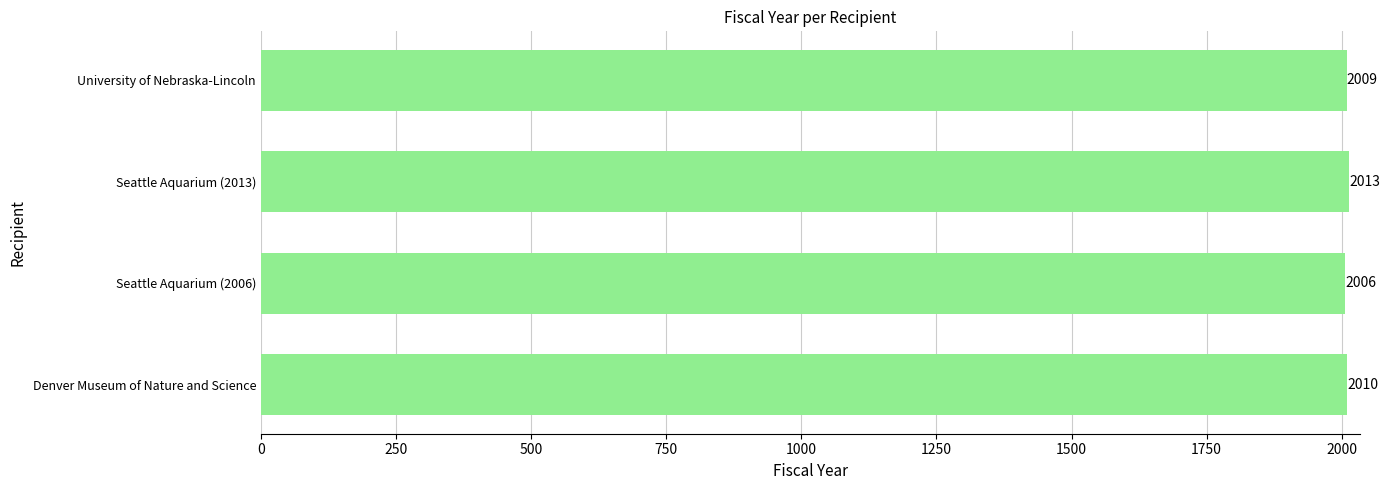

Does the chart contain stacked bars?

No